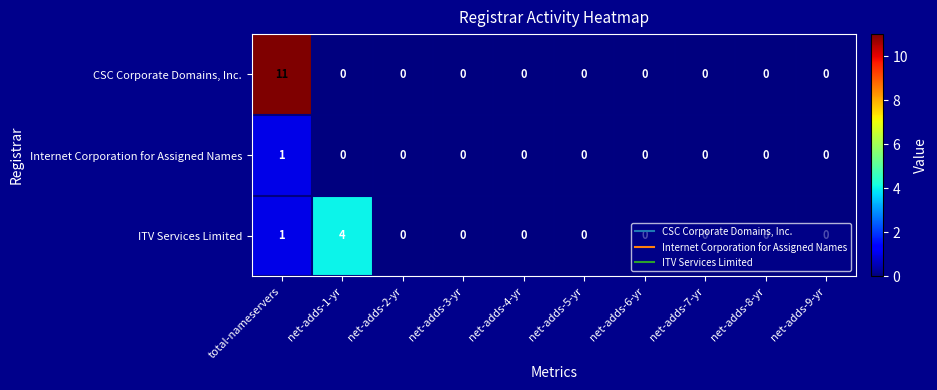

How many data points does each series have?

10